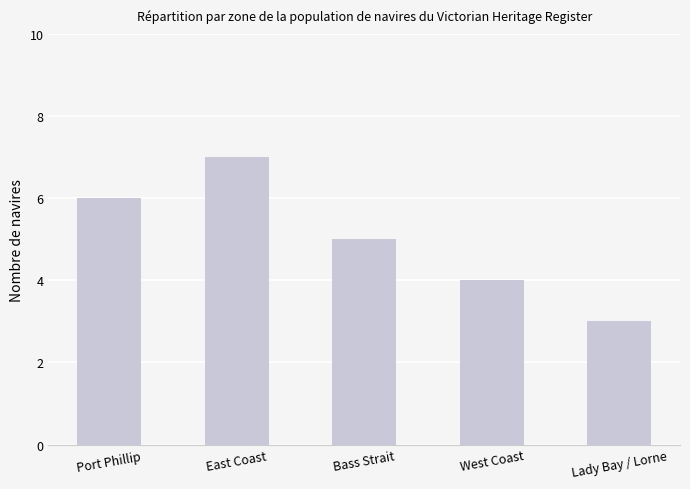

Reading left to right, what are all the values shown in this chart?

Port Phillip=6	East Coast=7	Bass Strait=5	West Coast=4	Lady Bay / Lorne=3